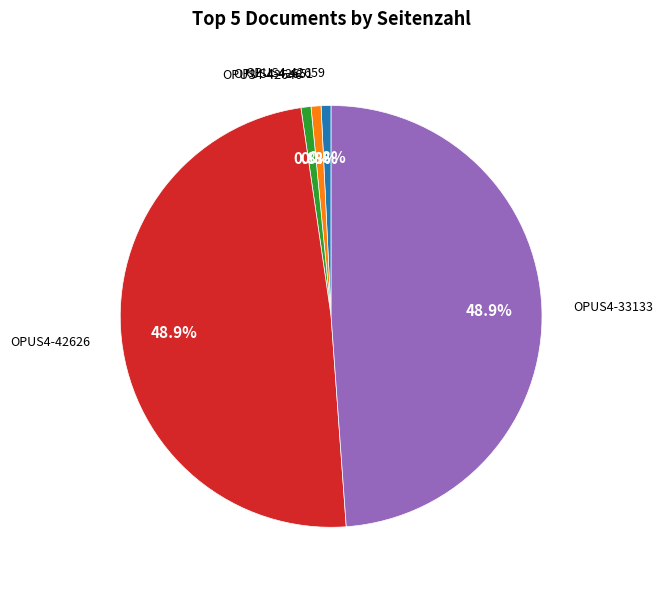

How many slices are in this pie chart?

5